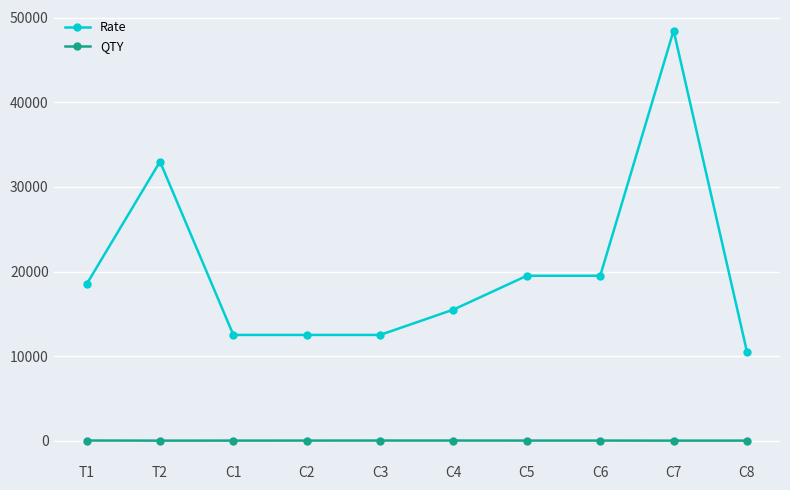

What is the label of the 4th point from the left?

C2